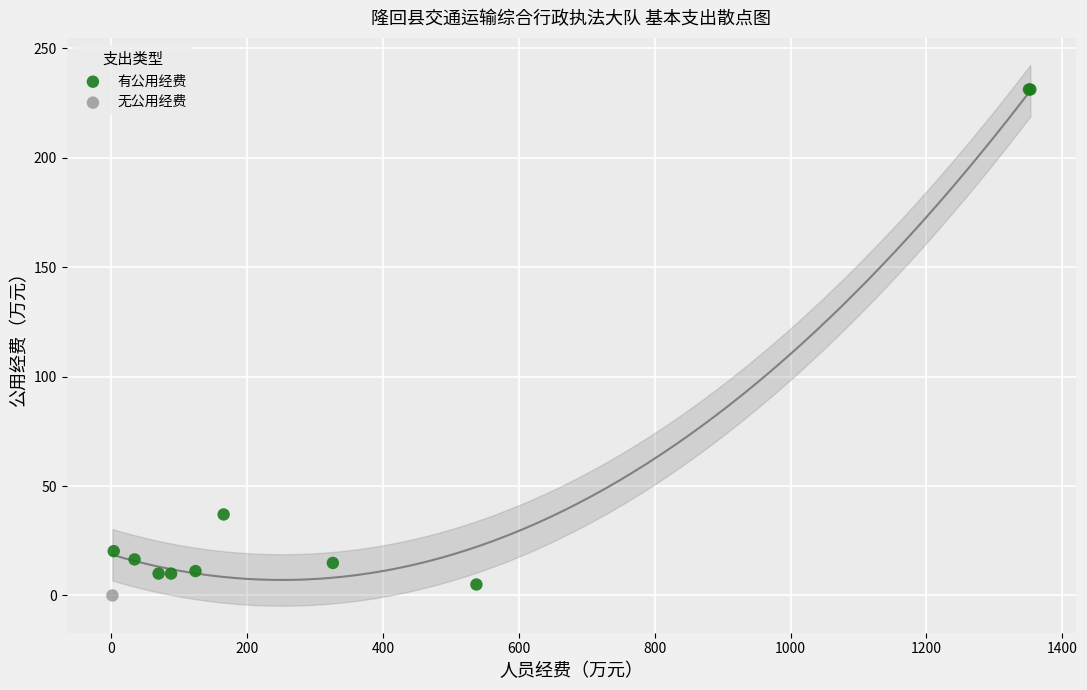

What are all the series names shown in the legend?

有公用经费, 无公用经费